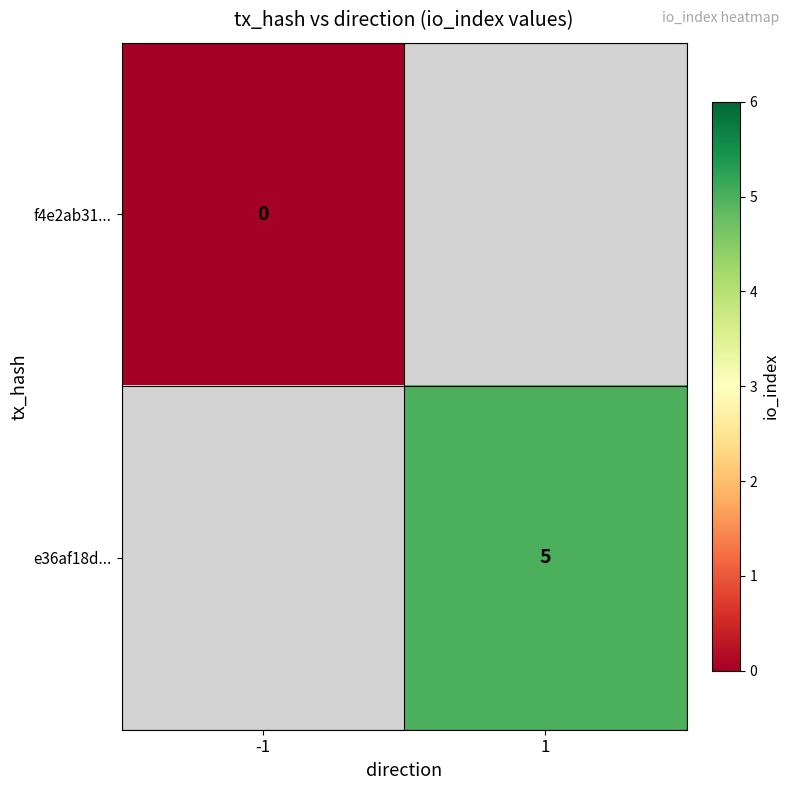

True or false: e36af18d... has a value of 2.8 at 1.

False